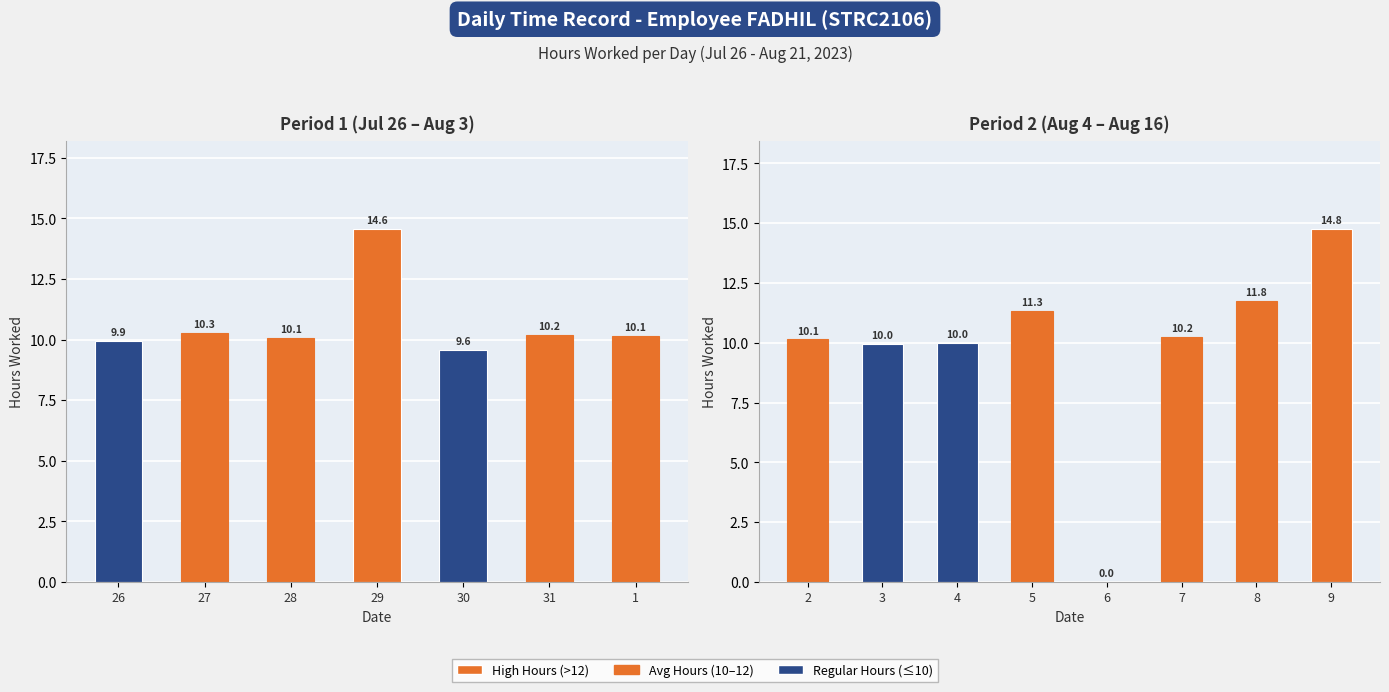

What is the label of the 23rd bar from the right?

28